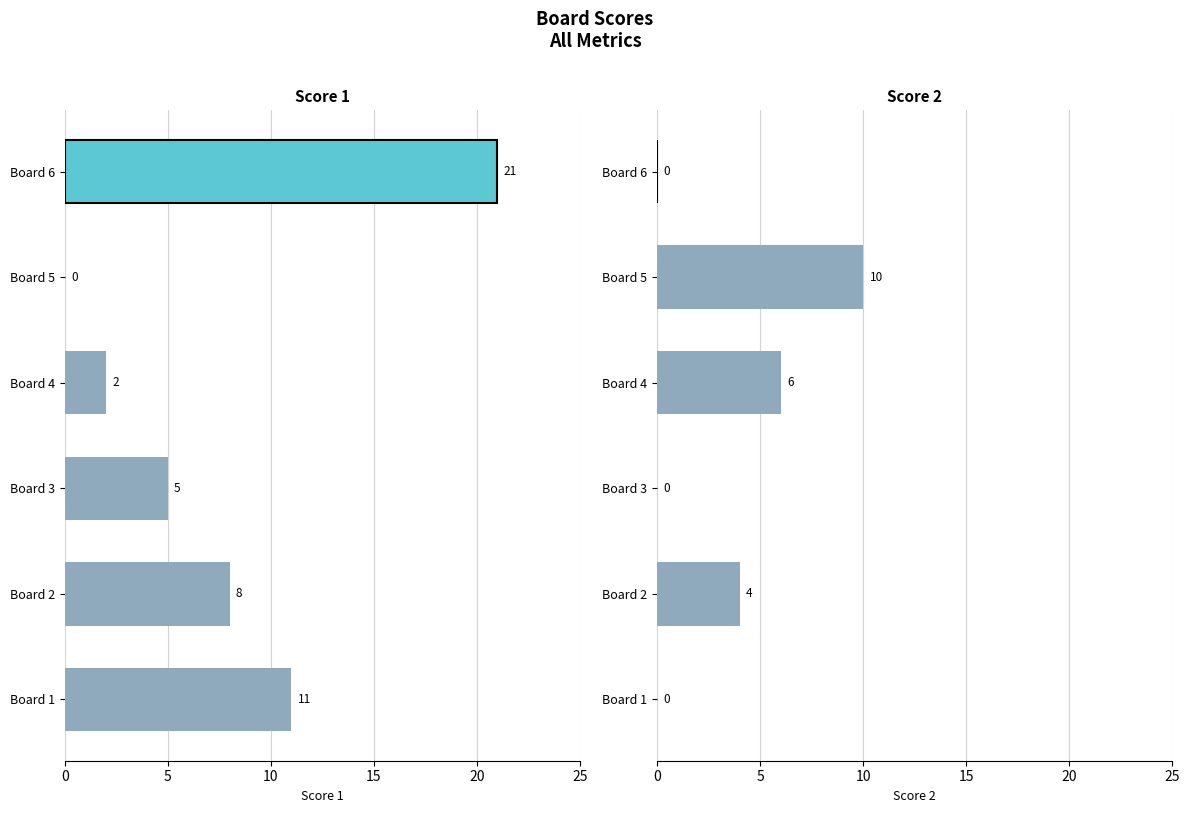

How many bars are there in each group?

2